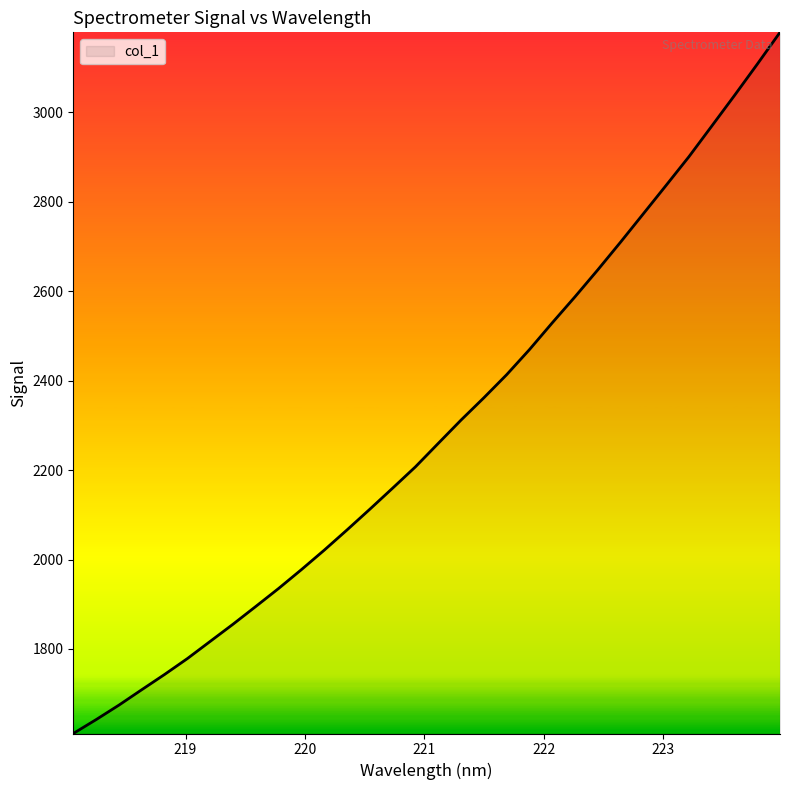

What is the greatest value displayed?

3179.1